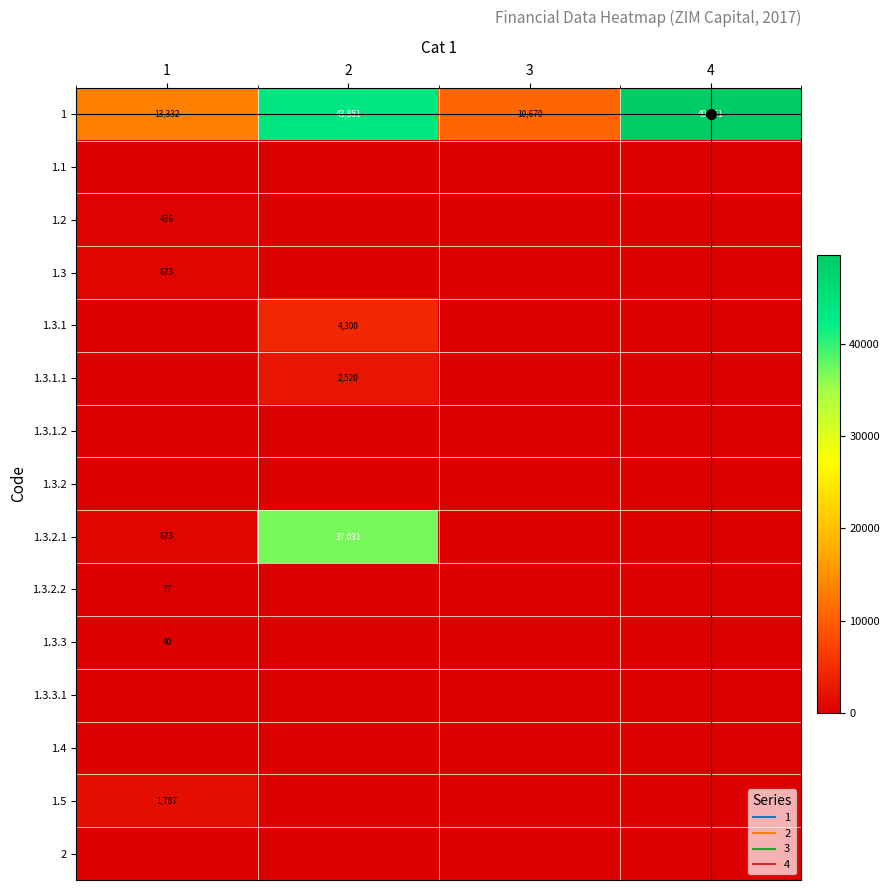

What is the approximate value of 1.5 at 1?

1787